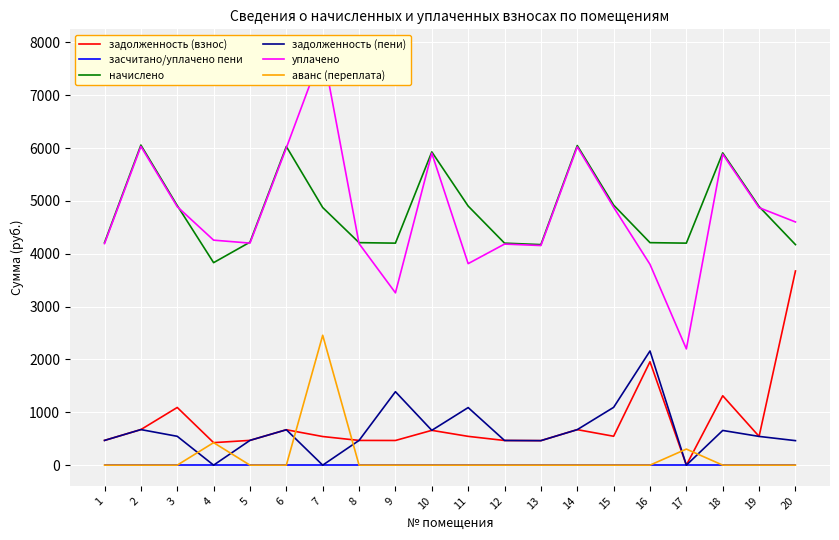

At which category is the sum across all series the highest?

7